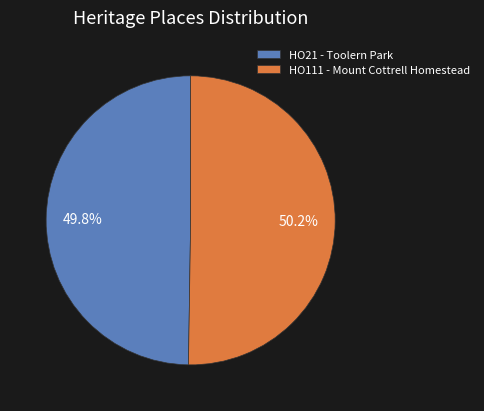

Does any single category account for the majority?

Yes